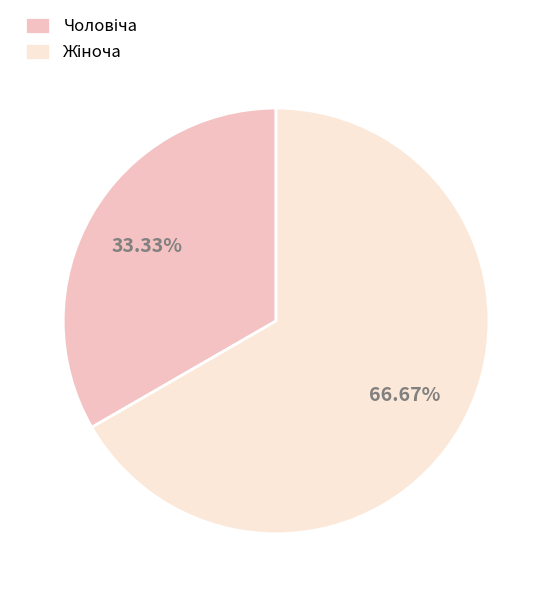

Is there any slice that represents more than half of the pie?

Yes